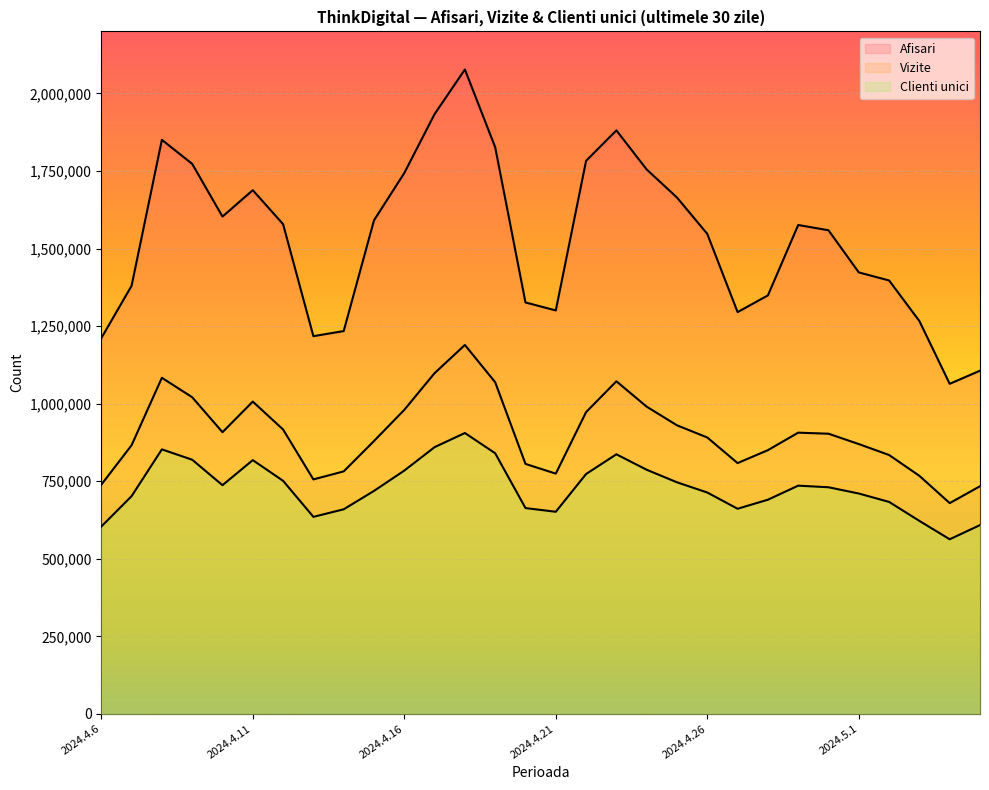

Reading right to left, transcribe all the data shown in this chart.

Afisari: 1106337	1064040	1266238	1397146	1423115	1558938	1575932	1349033	1295219	1547178	1664499	1754918	1880903	1782860	1300529	1326266	1826625	2077173	1933412	1743599	1590874	1234058	1217613	1578664	1688169	1603080	1773013	1850493	1380003	1211137
Vizite: 733822	679506	767415	834540	869857	903181	906585	850202	808524	890997	930304	990315	1072146	972850	774523	805888	1069140	1189217	1098420	980150	879664	781763	755891	916809	1006721	908092	1020805	1083425	866062	738859
Clienti unici: 608658	562932	622166	683355	710426	730576	735784	690443	661326	713638	746539	786988	836870	773324	651619	663466	840204	905468	859881	784328	718803	659546	635213	751350	818074	737281	819359	852703	701890	603883